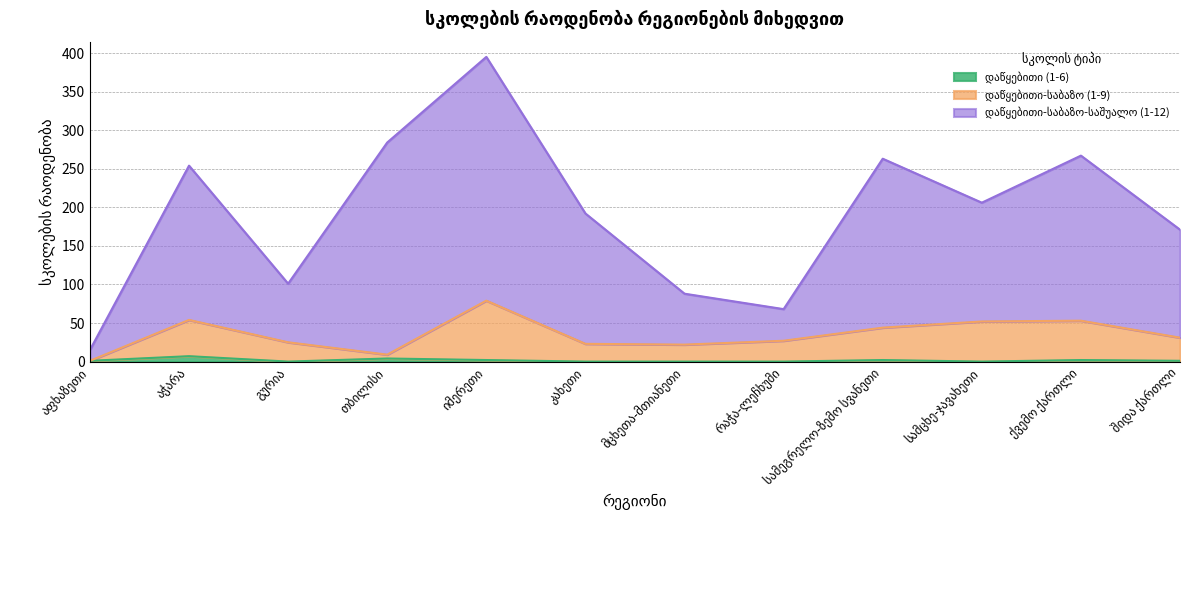

What is the difference between the დაწყებითი-საბაზო (1-9) values at ქვემო ქართლი and აჭარა?

1